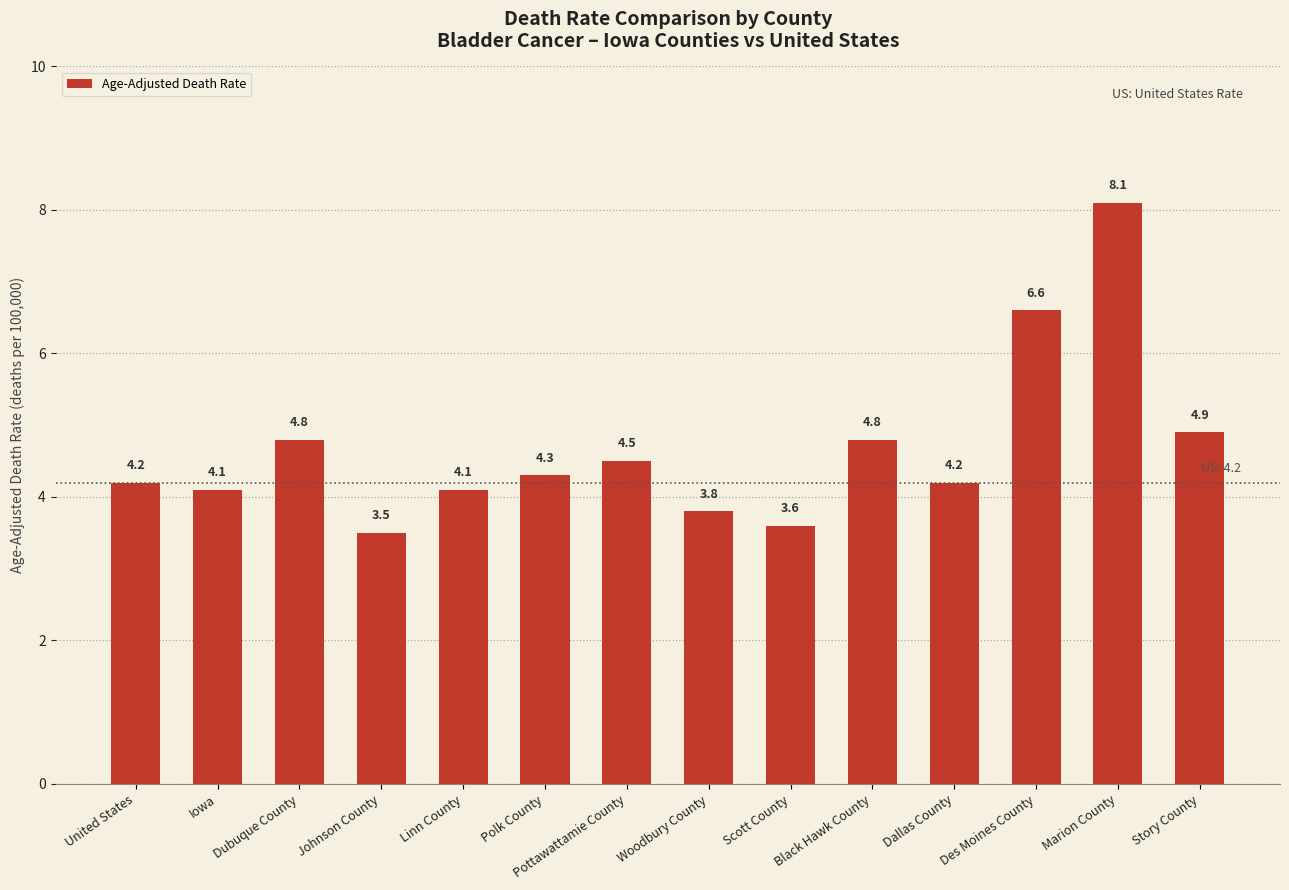

What is the change in value from United States to Polk County?

+0.1